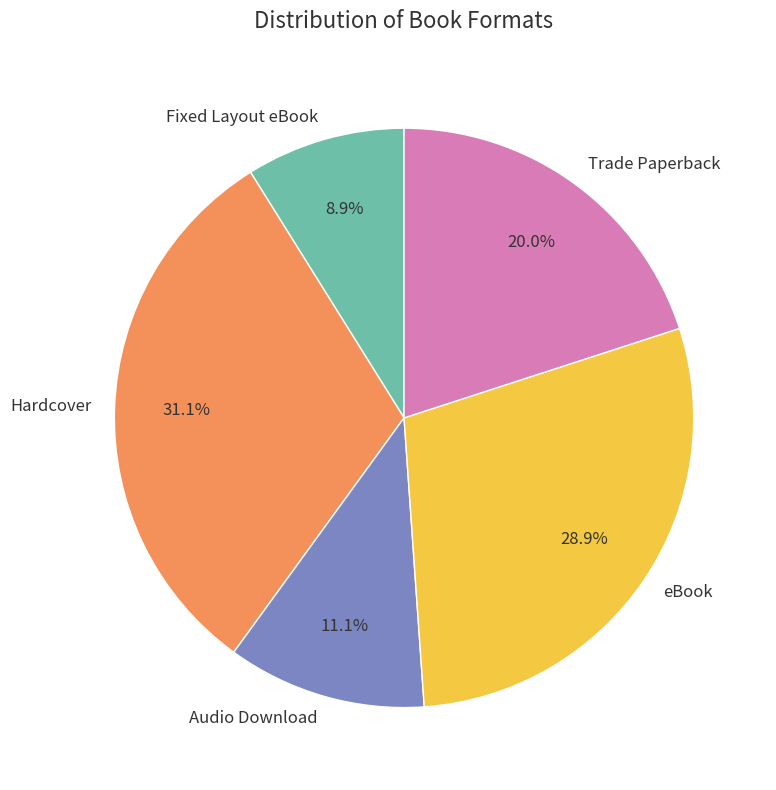

To the nearest percent, what percentage of the pie is eBook?

29%